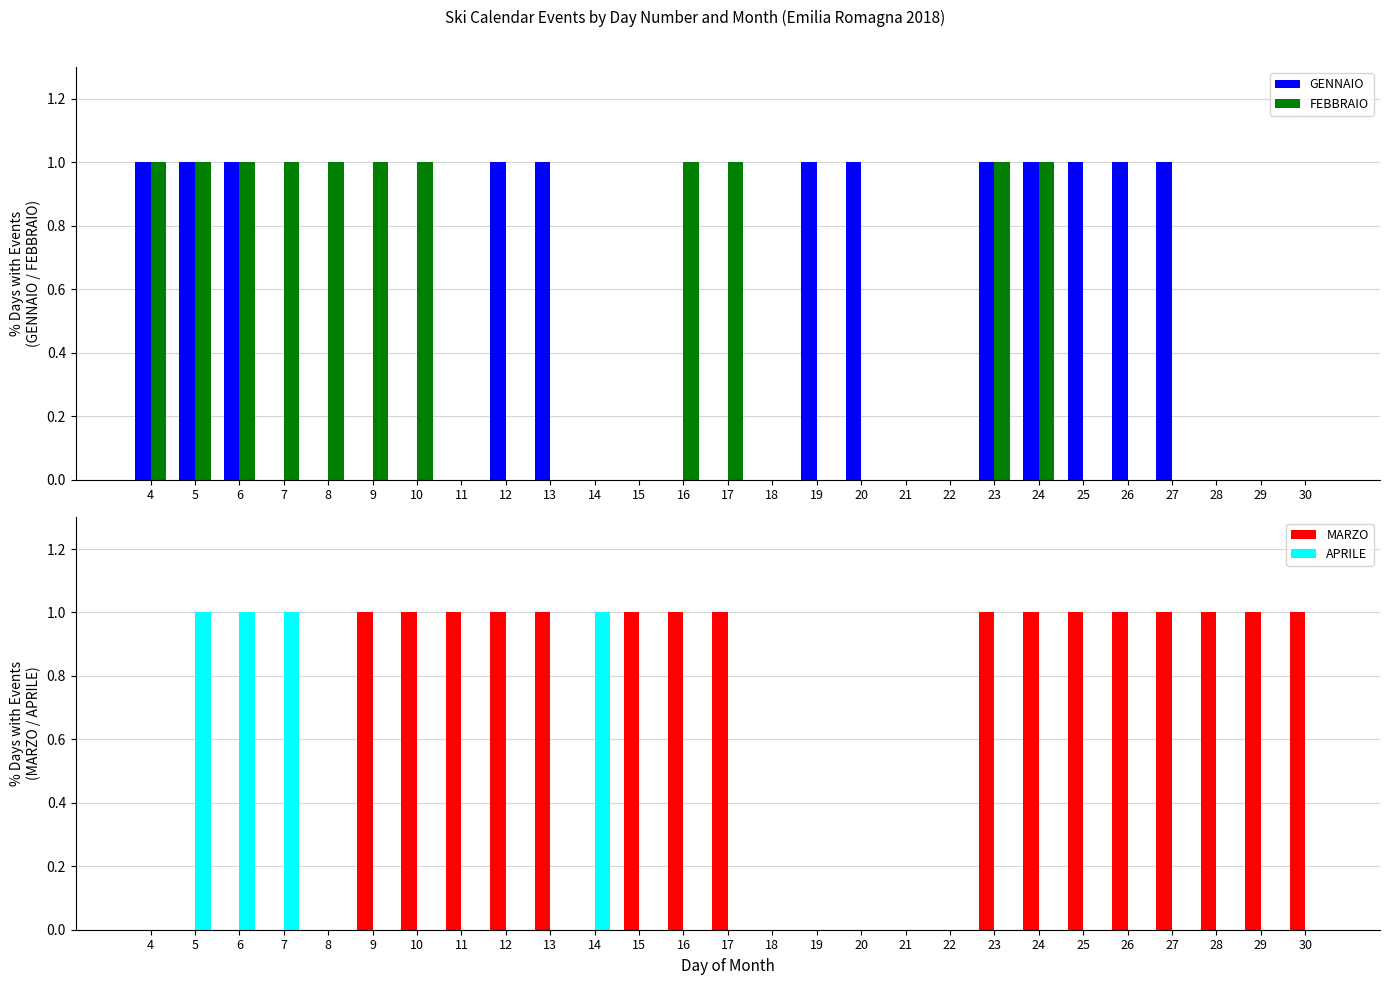

What is the difference between the second highest and second lowest values in the MARZO series?

1